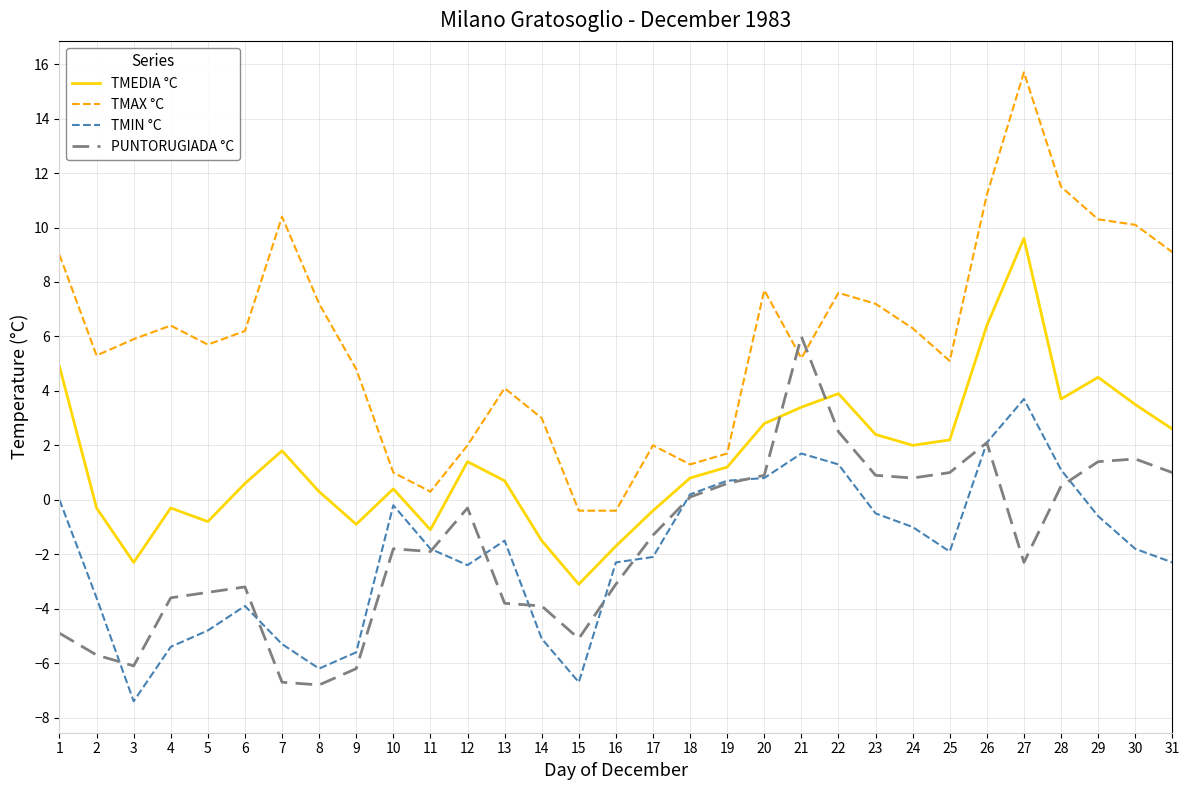

What is the average value of the TMEDIA °C series?

1.5